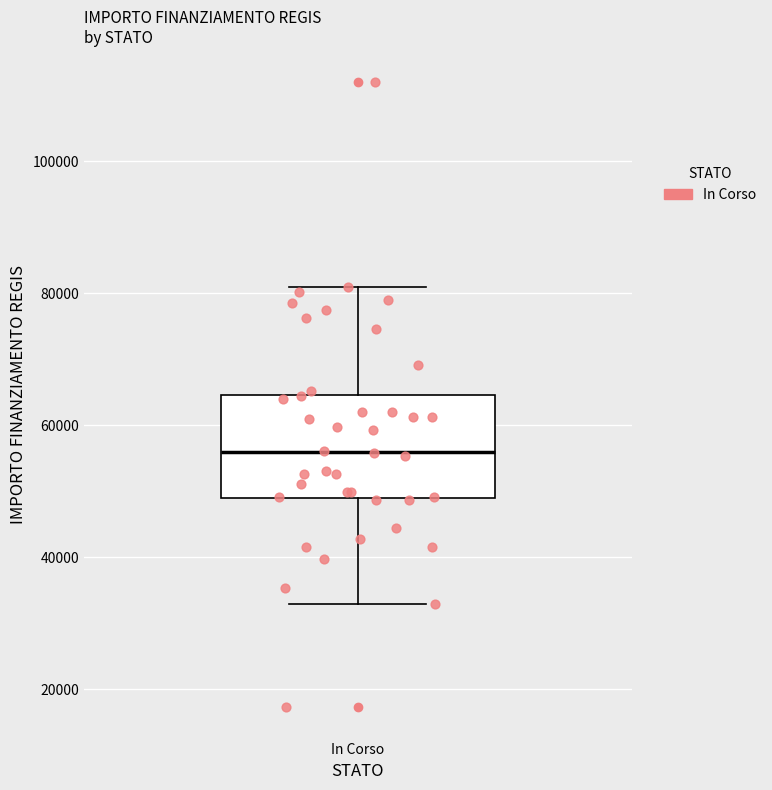

Transcribe this box plot: give where the median line is, the range the box spans, and where the two whiskers end, as read against the y-axis. The values are not printed on the chart, so give them approximately, as read against the axis.

median 56000, box 50000 to 64000, whiskers 32000 to 80000